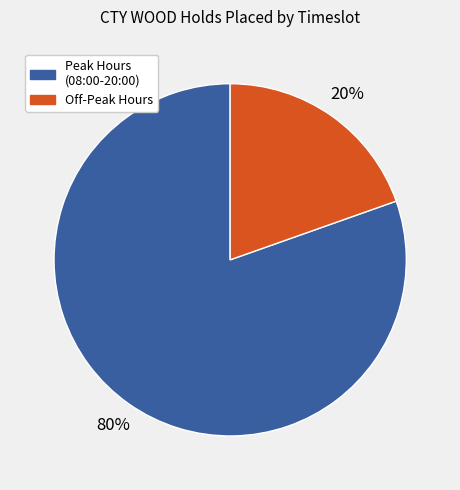

How many slices are in this pie chart?

2